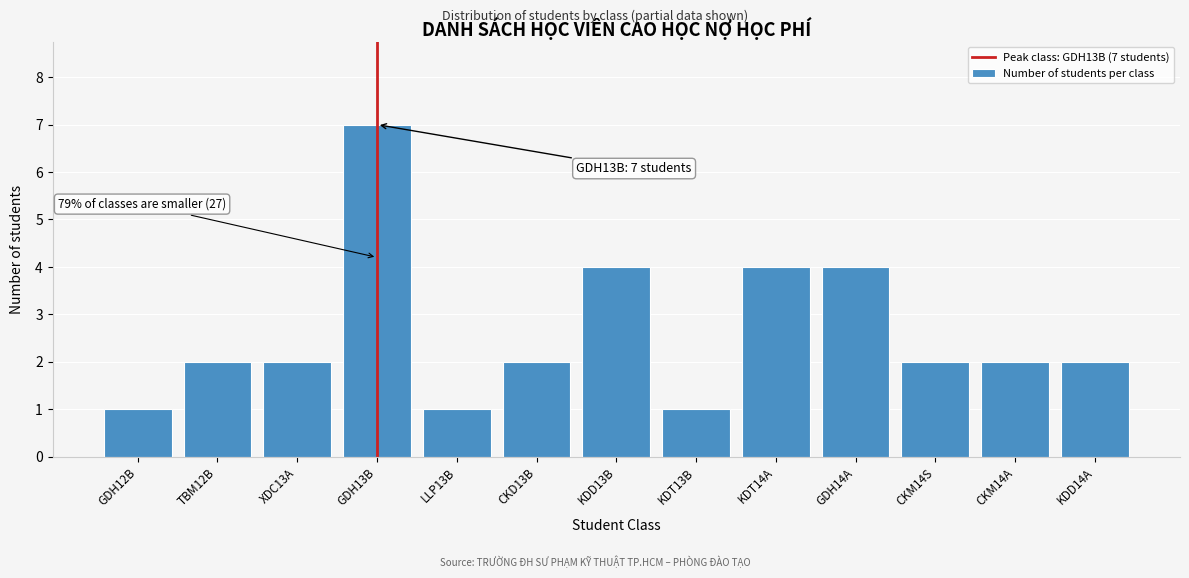

Reading left to right, what are all the values shown in this chart?

1	2	2	7	1	2	4	1	4	4	2	2	2